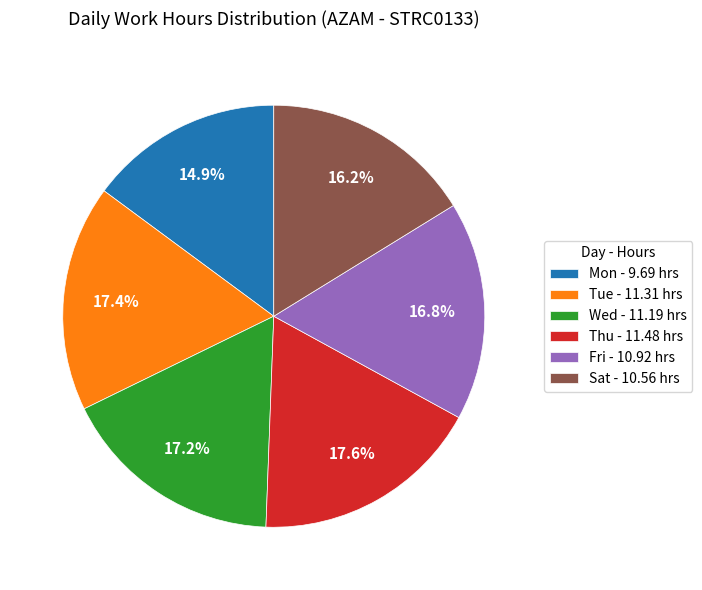

What percentage is the Mon slice, to the nearest percent?

15%